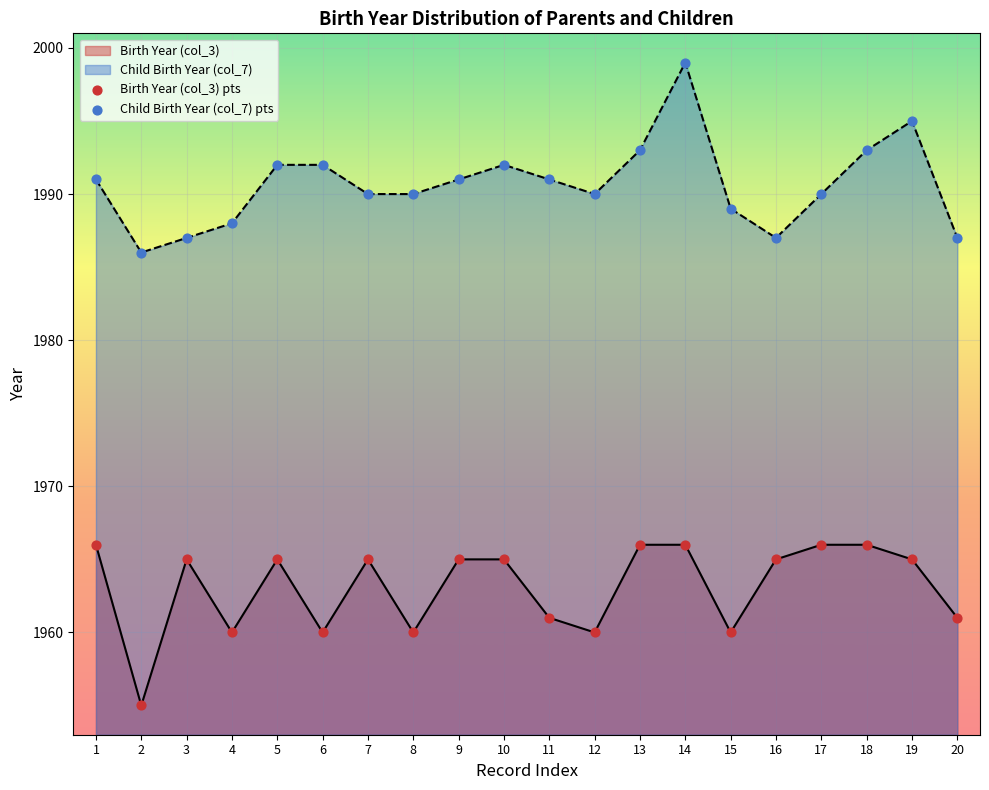

Which series has the widest spread of Y values?

Child Birth Year (col_7) pts